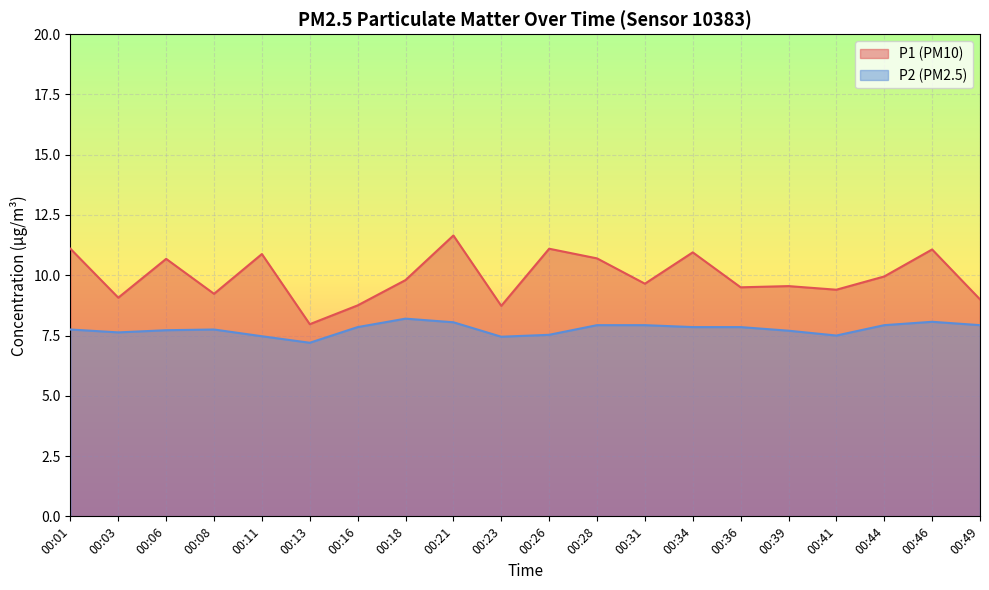

Which series has the largest total across all categories?

P1 (PM10)